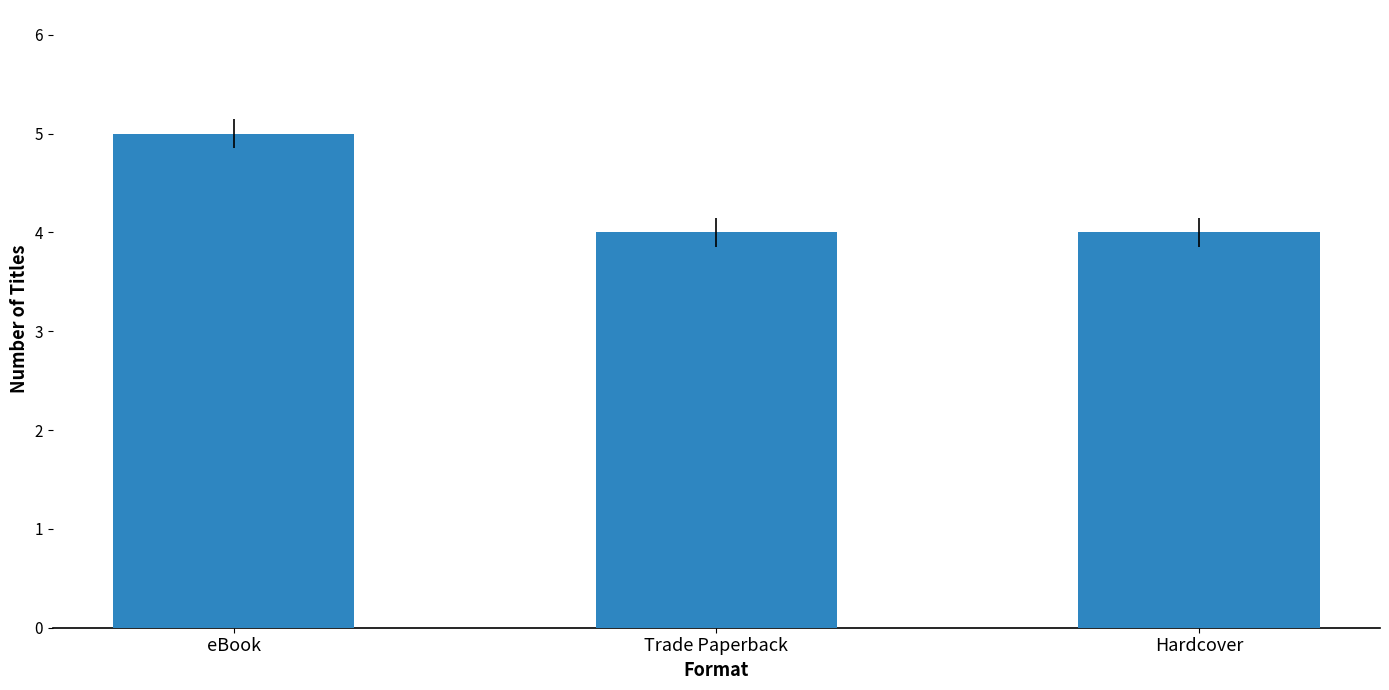

True or false: the data shows 5 at eBook.

True